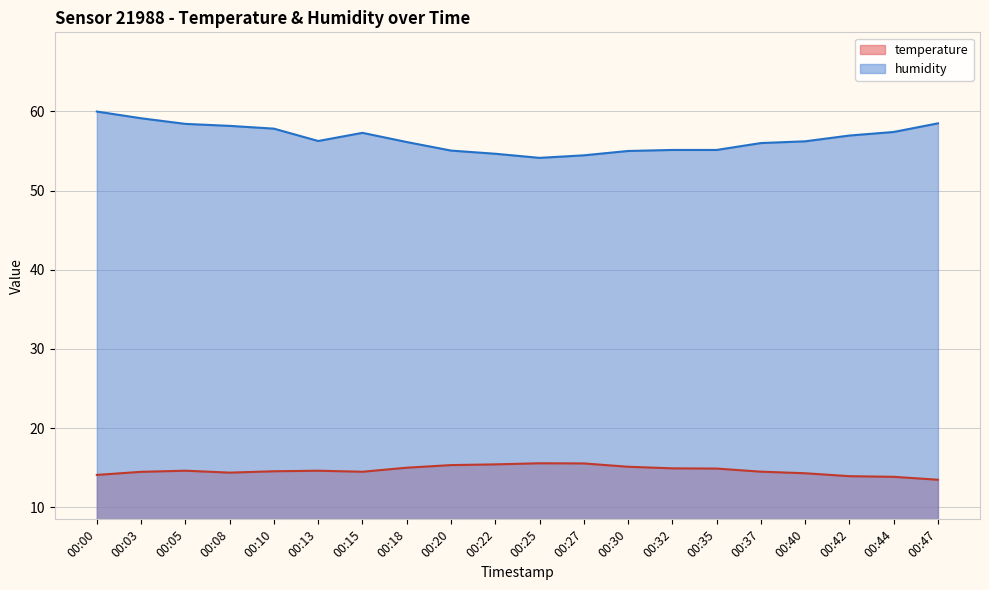

True or false: temperature and humidity intersect in this chart.

False